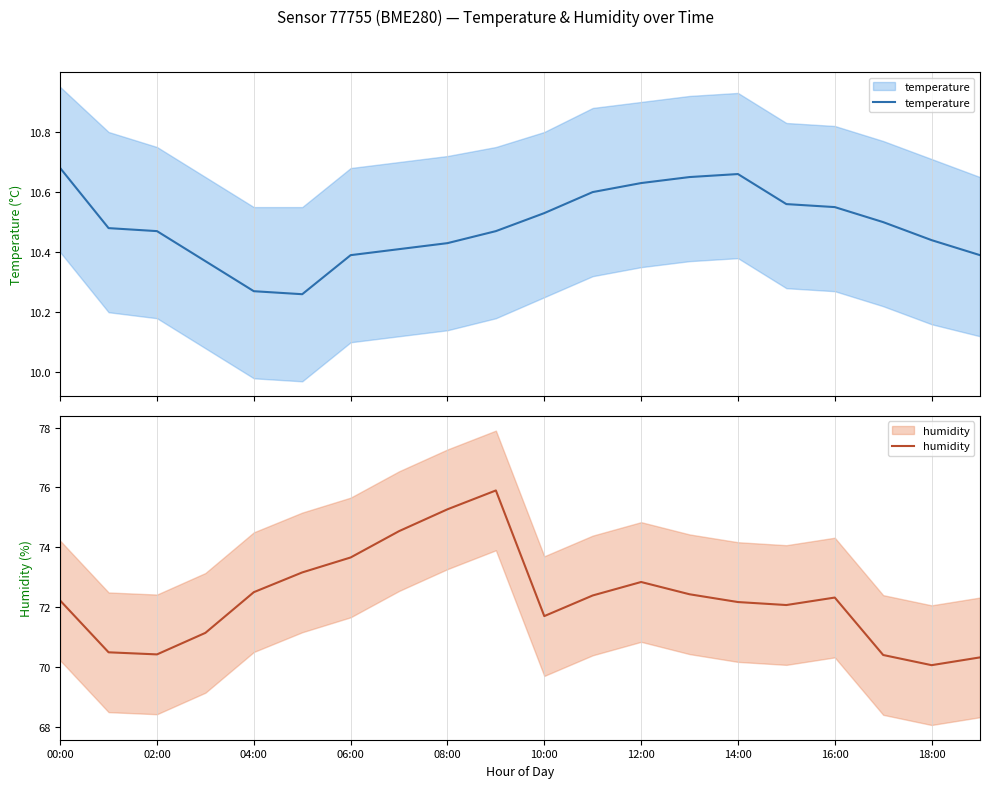

True or false: humidity has a value of 72.1 at 15.

True